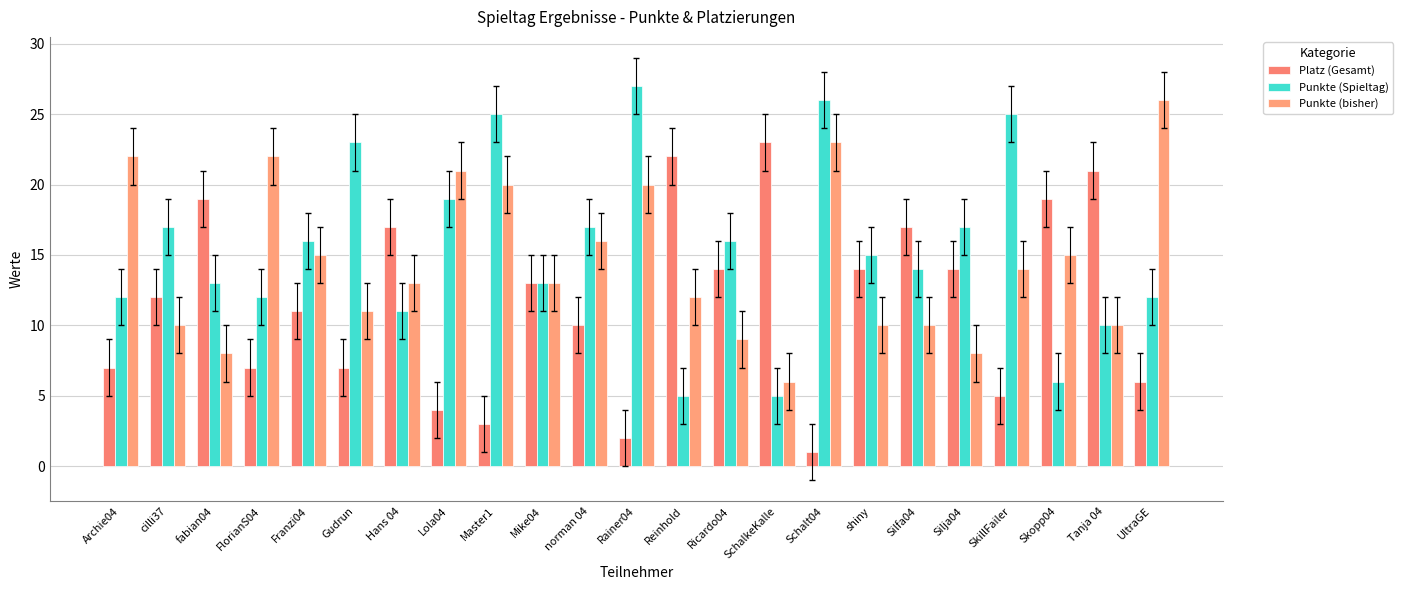

Is the value of Platz (Gesamt) at FlorianS04 greater than the value of Punkte (bisher) at UltraGE?

No